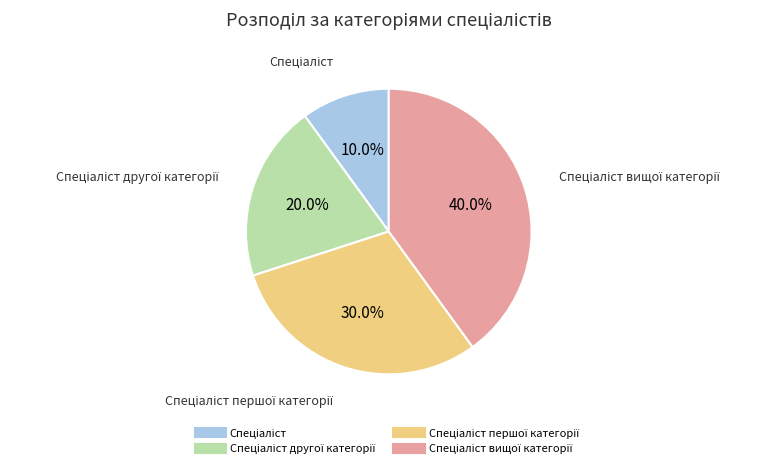

Is there any slice that represents more than half of the pie?

No